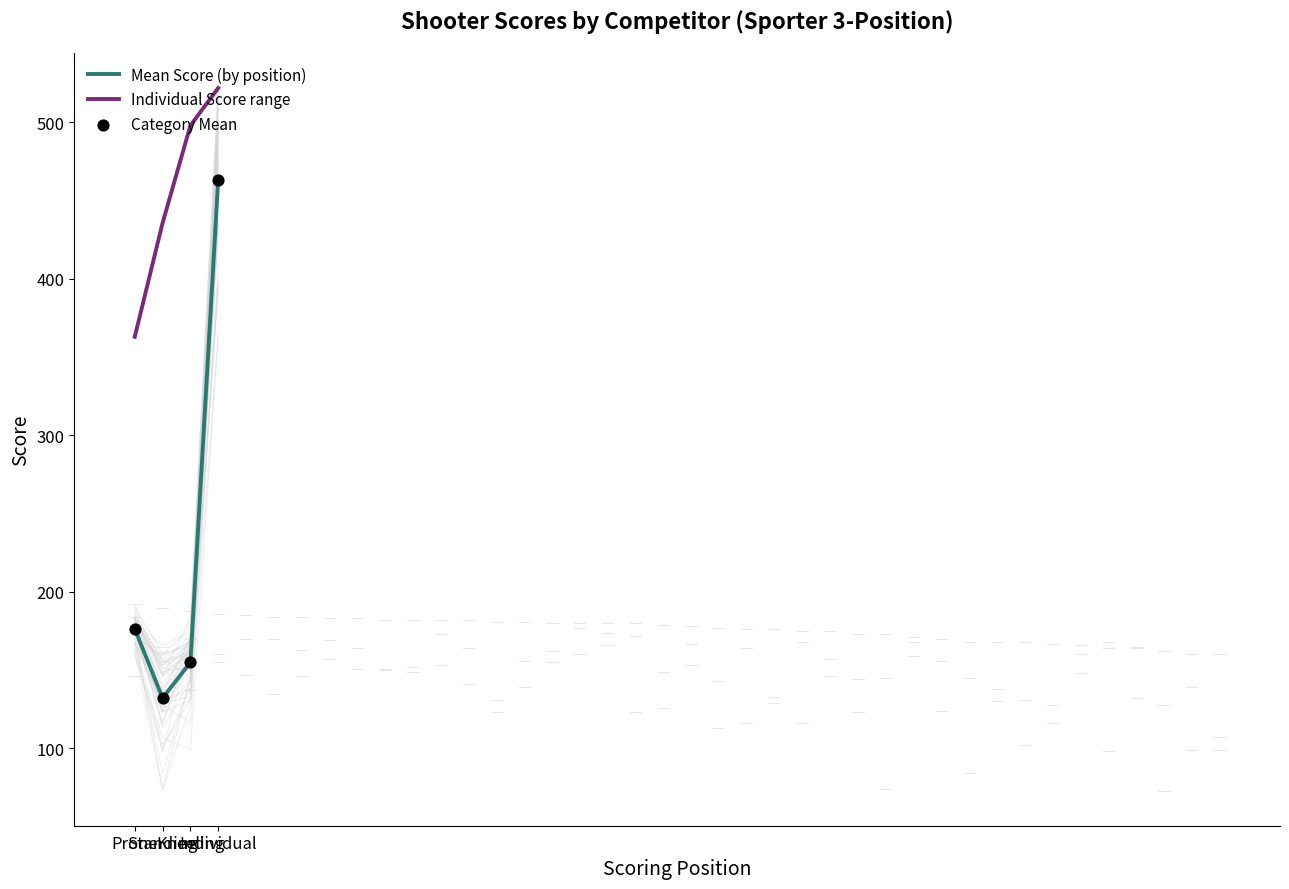

At which category is the sum across all series the highest?

Individual